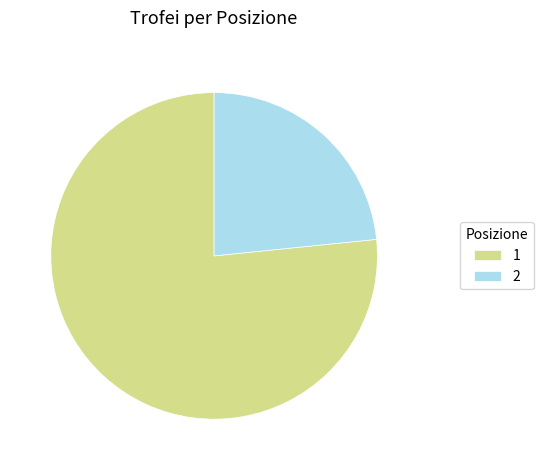

Which has a higher value, 1 or 2?

1